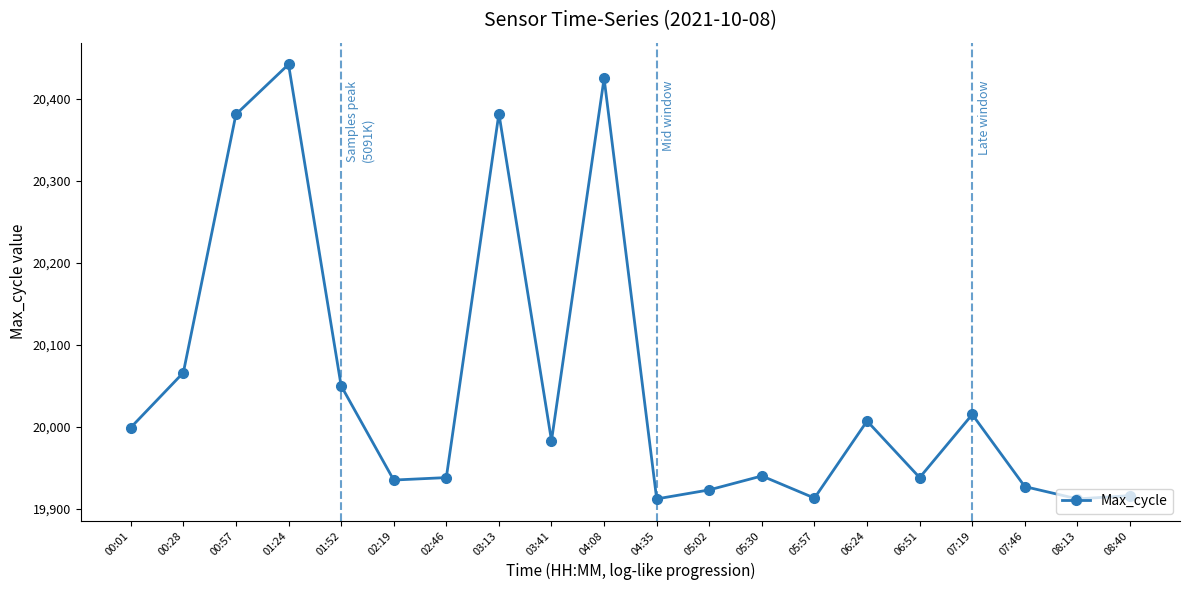

Is it true that the value at 00:01 is 35115?

False